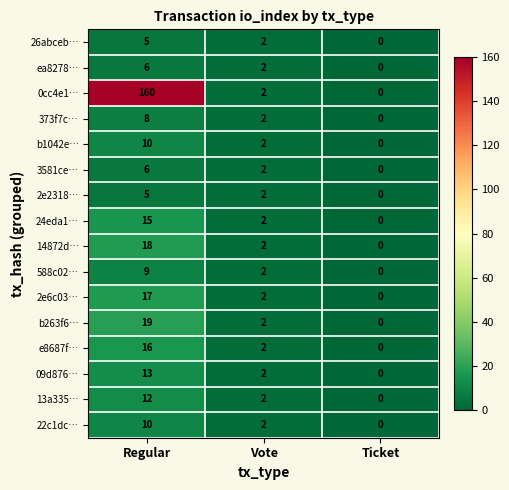

Is it true that 373f7c… equals 8 at Regular?

True